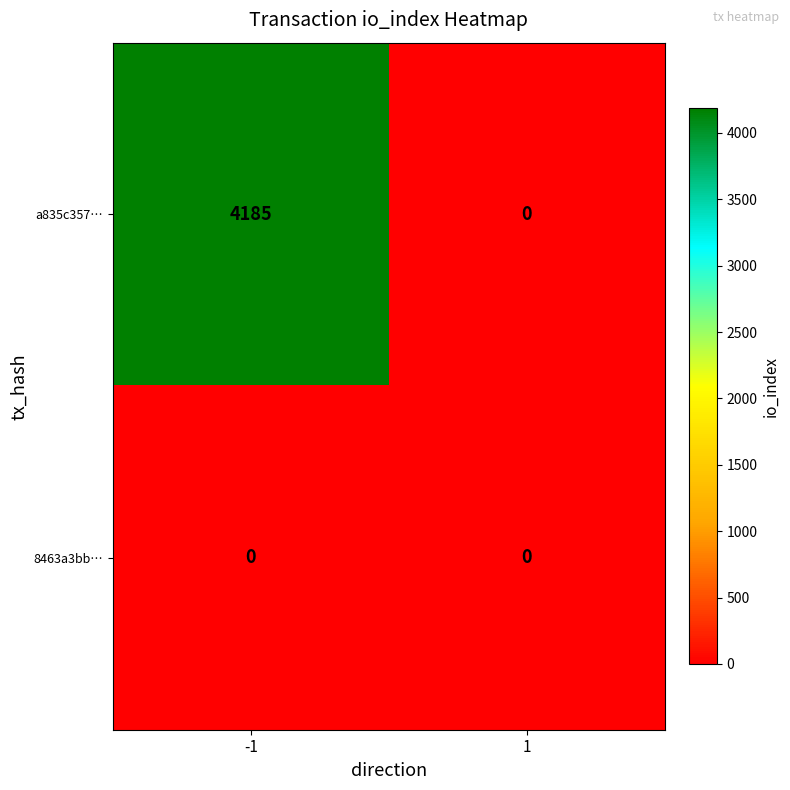

List the series in order of their overall mean, highest first.

a835c357…, 8463a3bb…